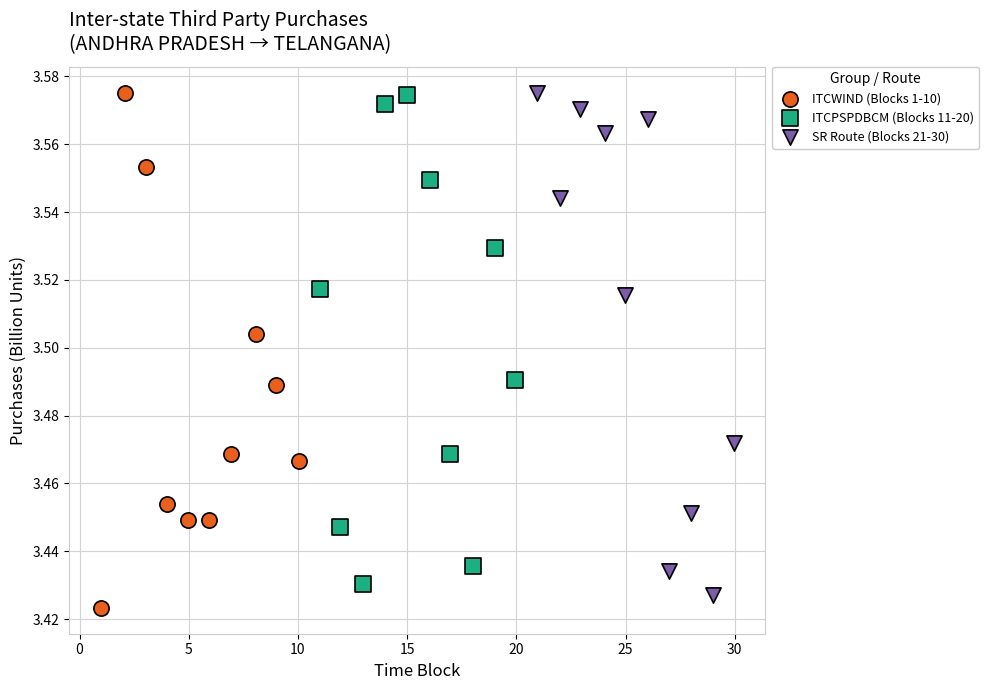

Which series has the widest spread of Y values?

ITCWIND (Blocks 1-10)